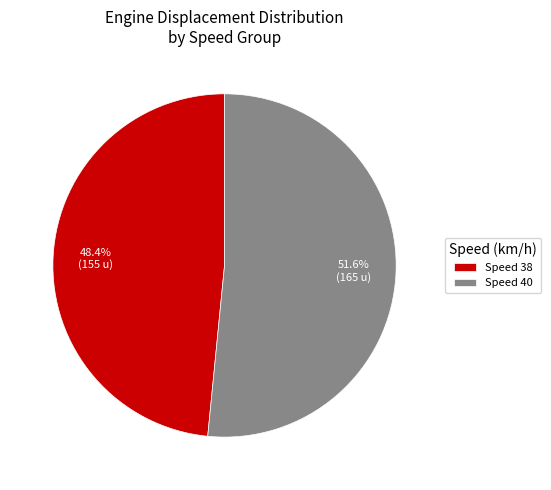

Is there a majority slice in this chart?

Yes